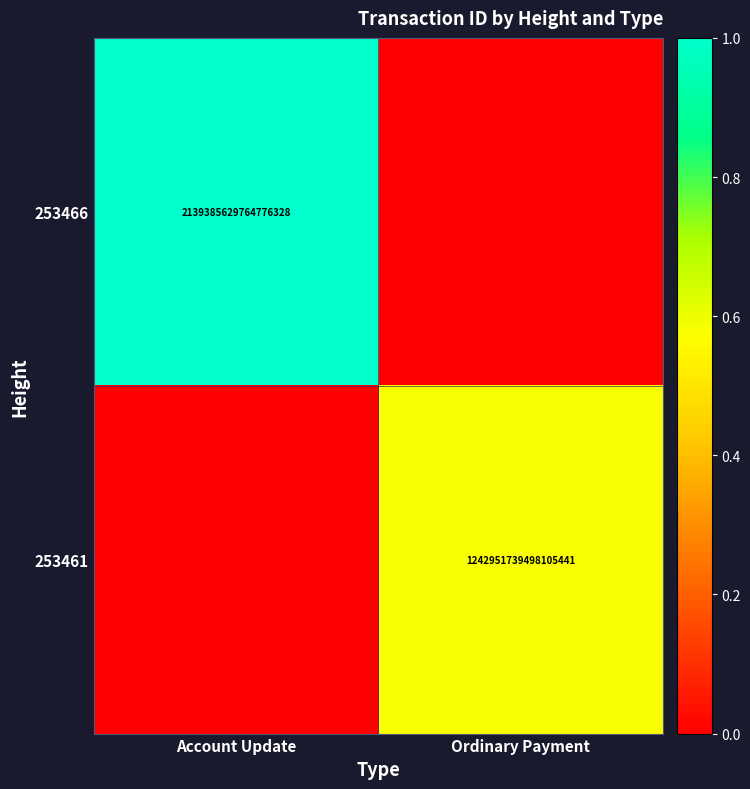

At how many categories does at least one series exceed 0?

2